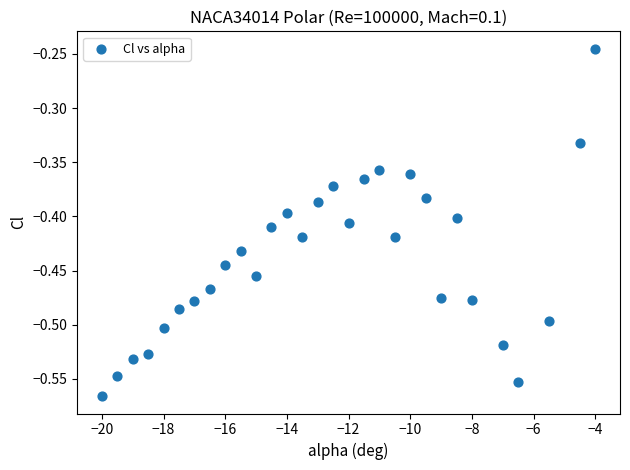

What is the range of Y values (max minus min)?

0.3